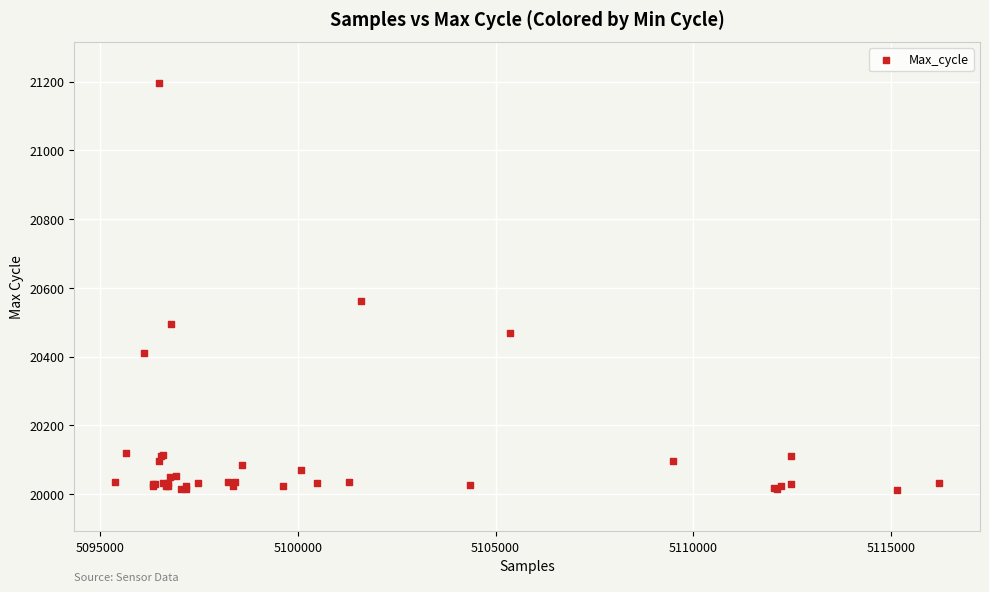

What Y value in the scatter plot is closest to 20604?

20563